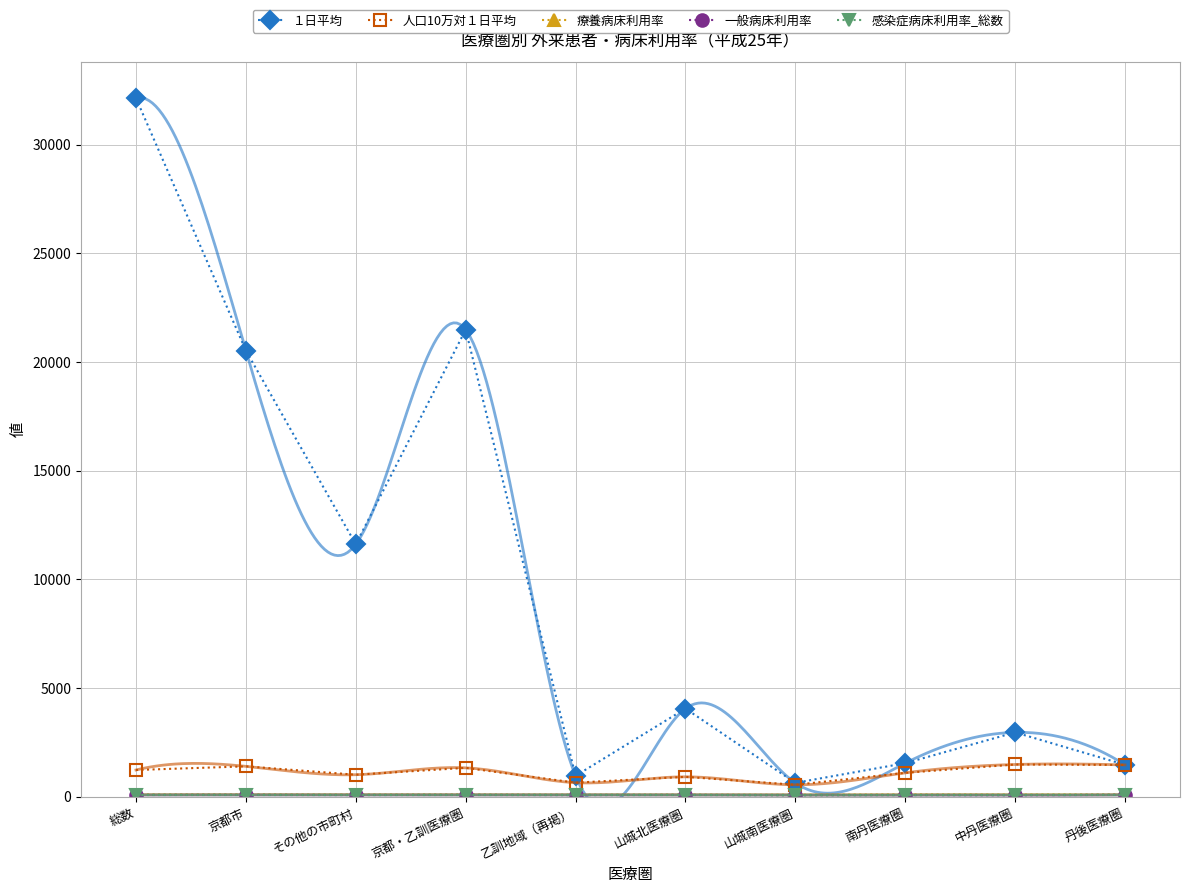

Which series has the largest total across all categories?

１日平均